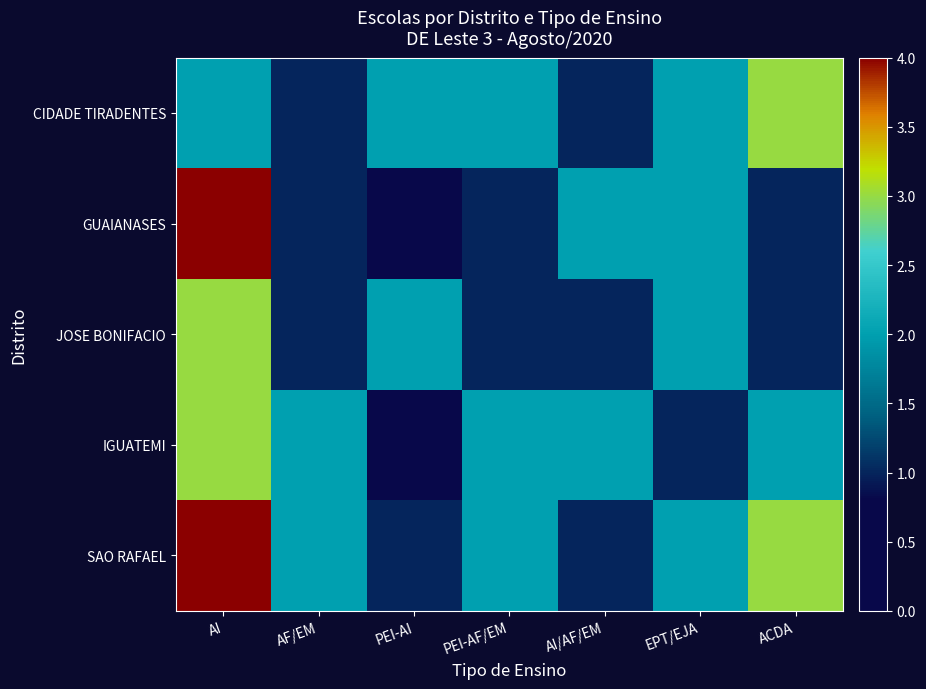

How many distinct data groups are displayed?

5